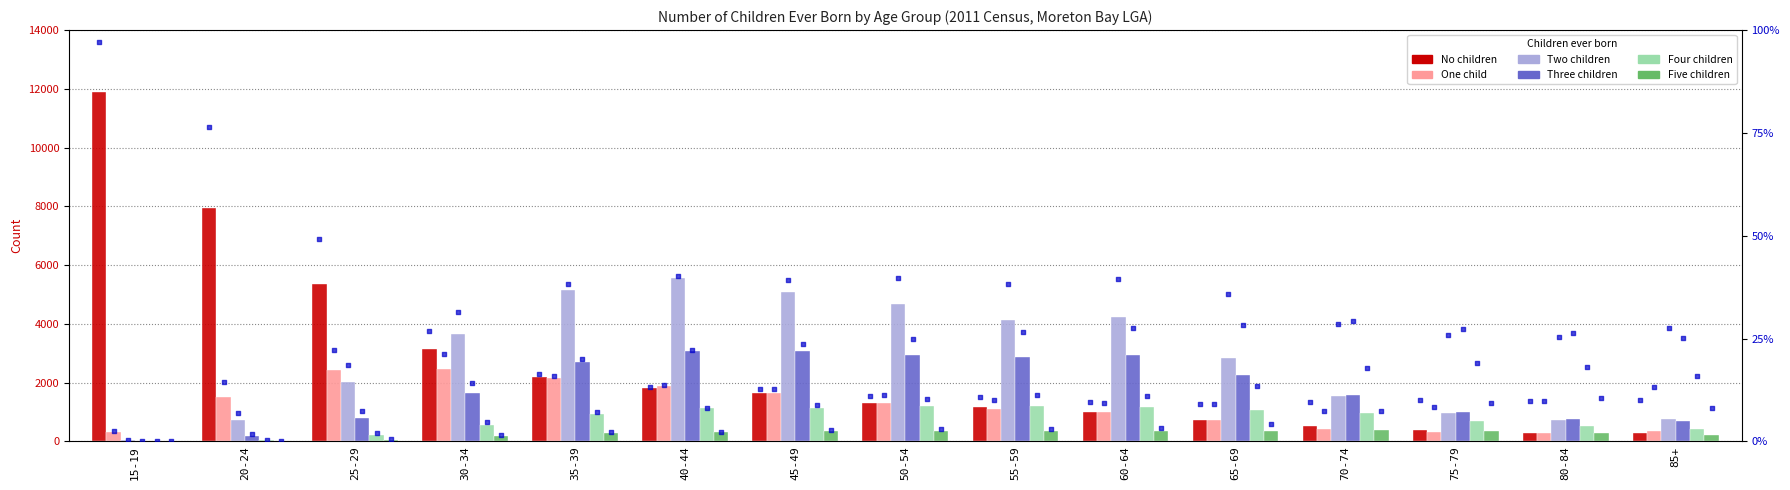

What is the total value across all series at 30-34?

11684